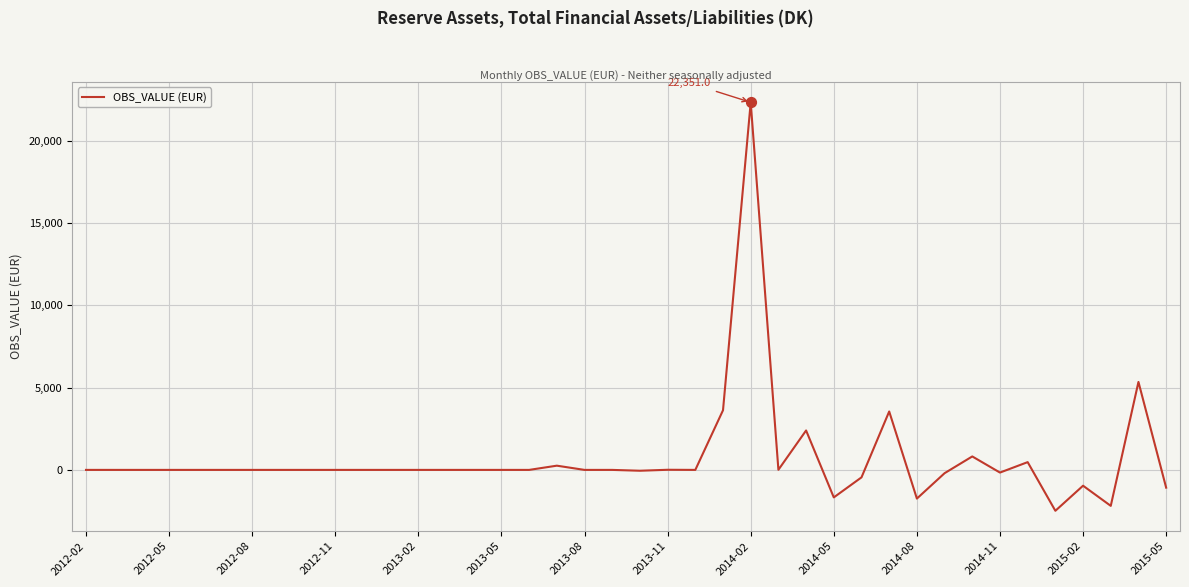

What is the difference between the maximum and minimum values?

24837.4